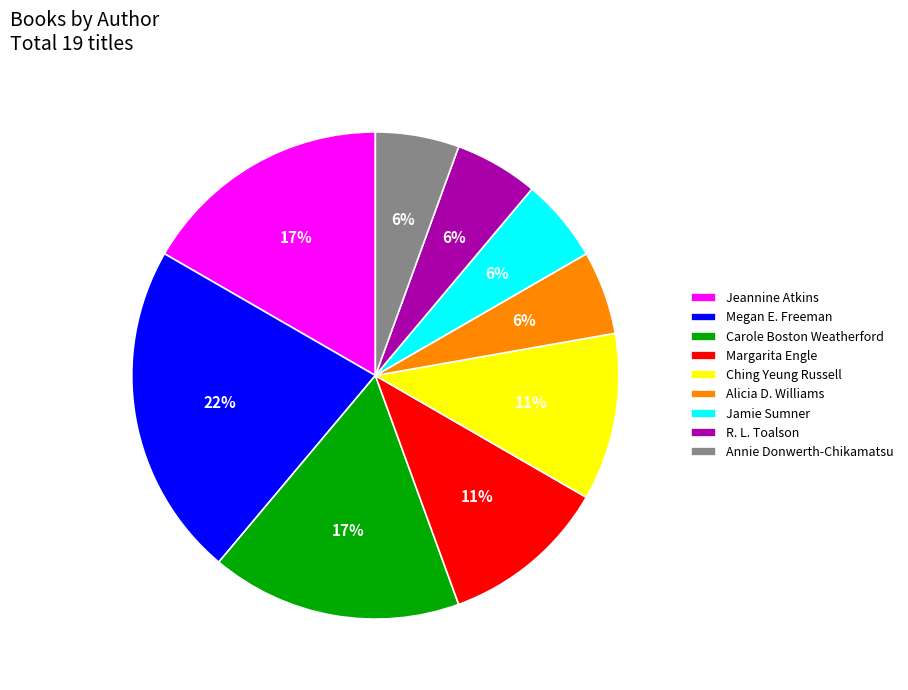

Combined, do Carole Boston Weatherford and Annie Donwerth-Chikamatsu account for over 50%?

No